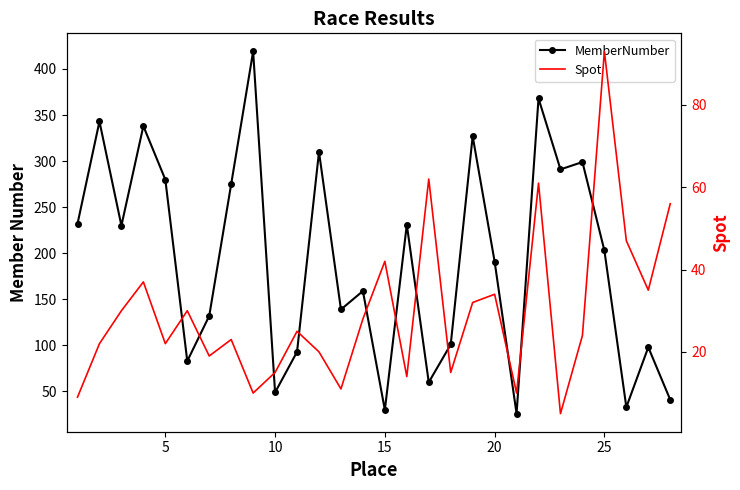

Does the chart display data point markers on the line(s)?

No